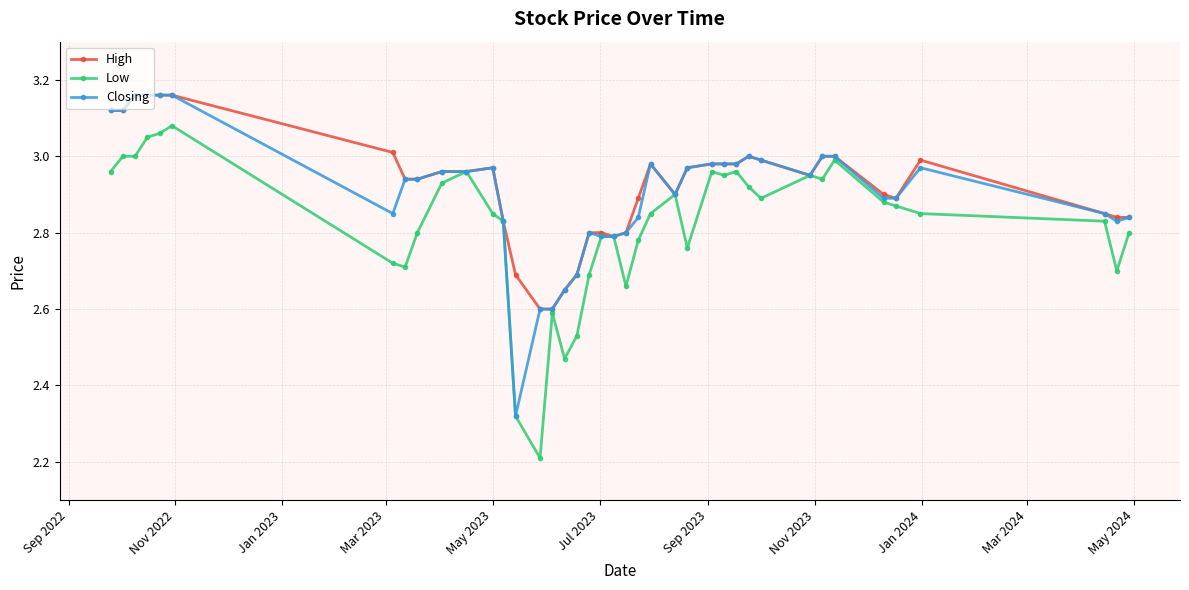

True or false: Low has more than 2 interior local peaks.

True